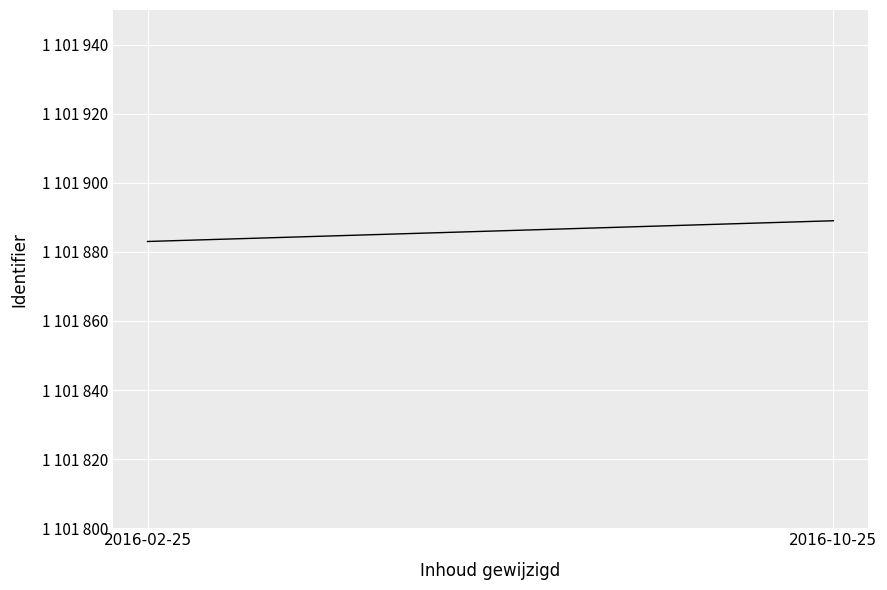

What is the label of the 1st point from the right?

2016-10-25